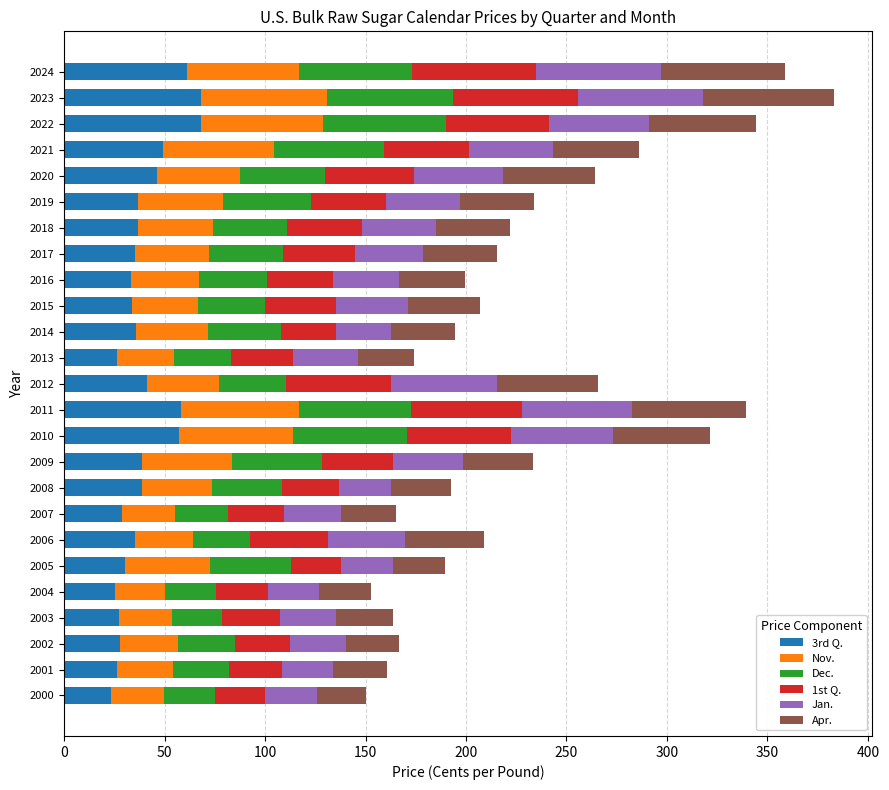

What is the lowest value of the 3rd Q. series?

23.4